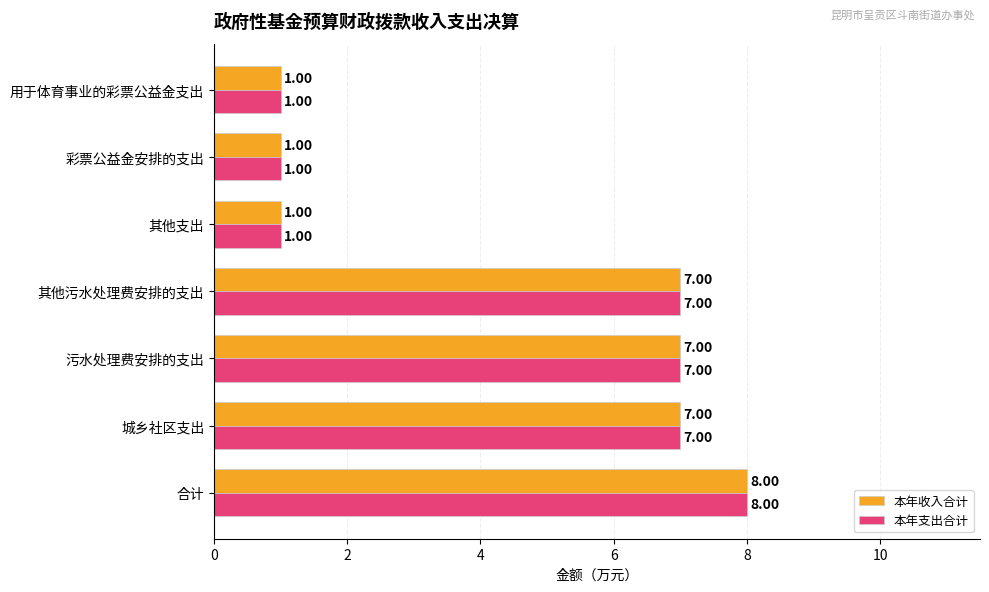

Which category has the highest value in the 本年收入合计 series?

合计